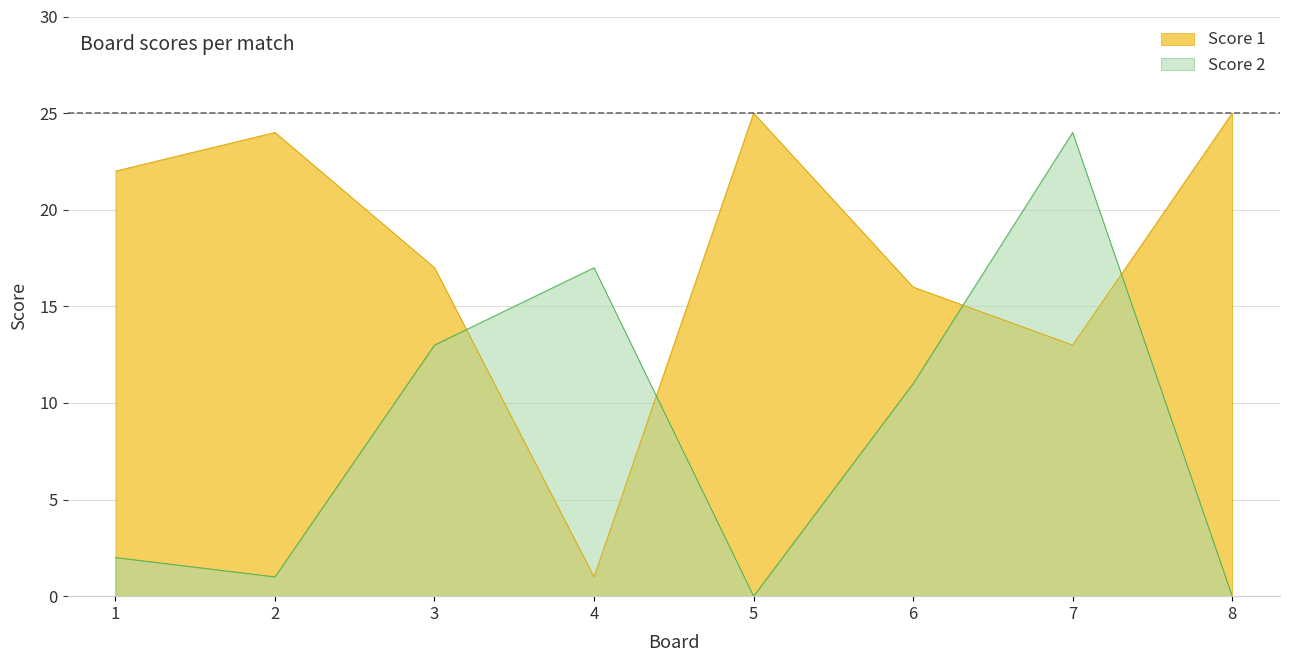

Is the value of Score 2 at 7 greater than the value of Score 1 at 4?

Yes